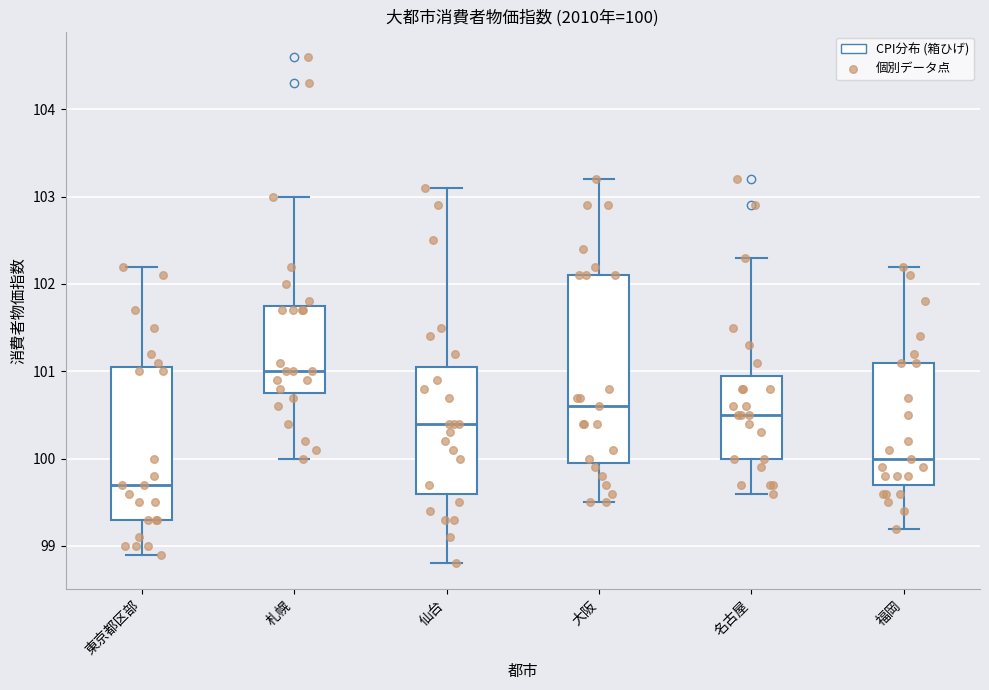

Which box is the tallest, from its lower edge to its upper edge?

大阪